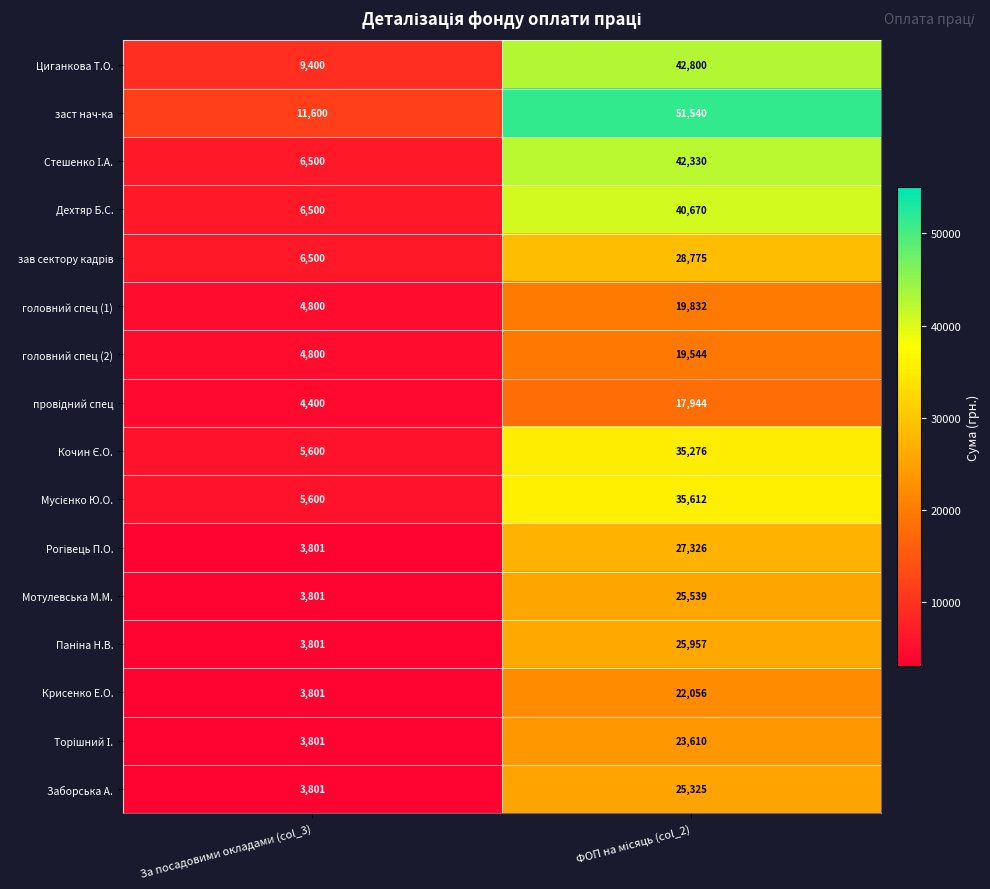

What is the total value across all series at За посадовими окладами (col_3)?

88506